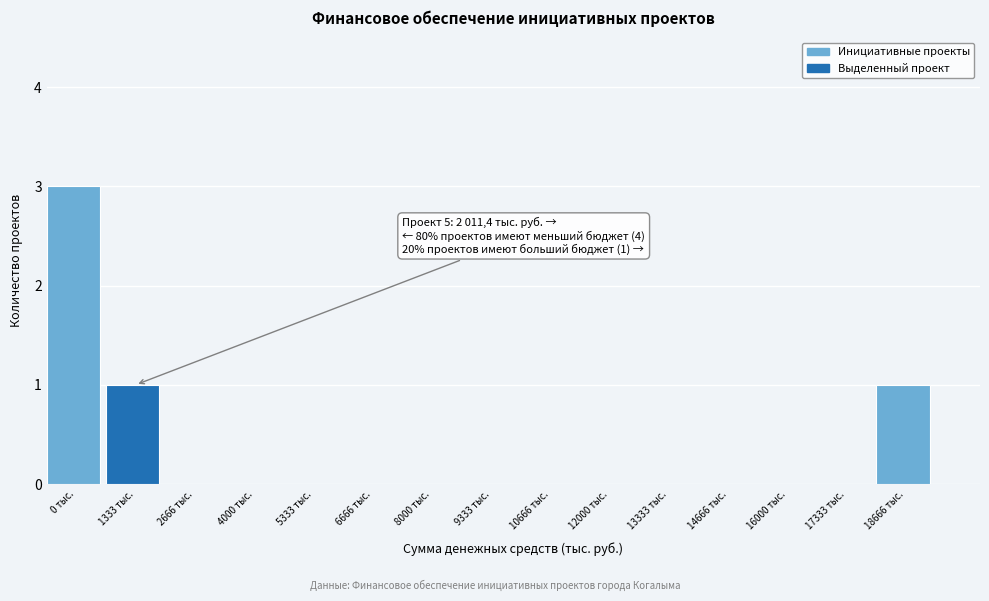

Reading left to right, extract all data points from this chart.

0 тыс.=3	1333 тыс.=1	2666 тыс.=0	4000 тыс.=0	5333 тыс.=0	6666 тыс.=0	8000 тыс.=0	9333 тыс.=0	10666 тыс.=0	12000 тыс.=0	13333 тыс.=0	14666 тыс.=0	16000 тыс.=0	17333 тыс.=0	18666 тыс.=1